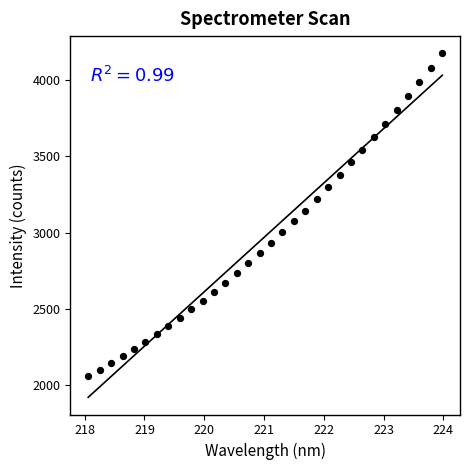

What is the range of X values (max minus min)?

5.9